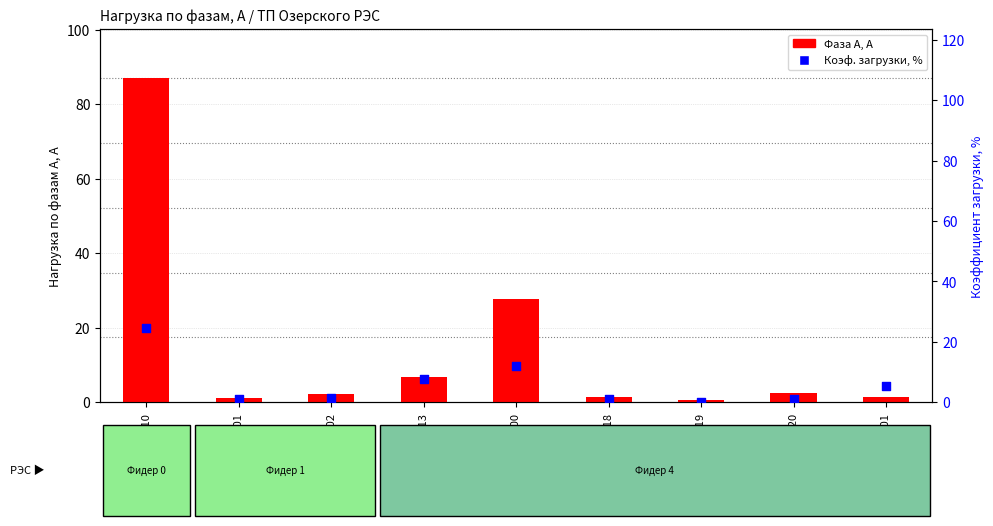

Is the value of Фаза A, А at ТП-418 greater than the value of Коэф. загрузки, % at ТП-419?

Yes